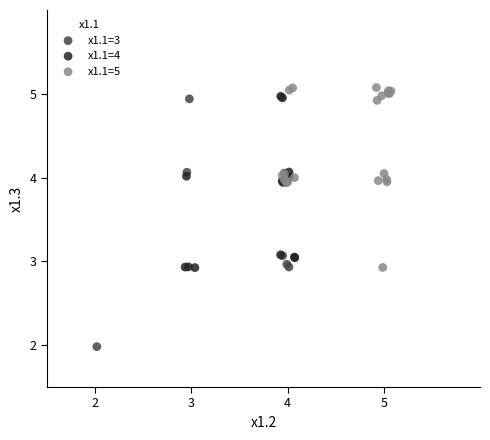

Which series has the widest spread of Y values?

x1.1=3